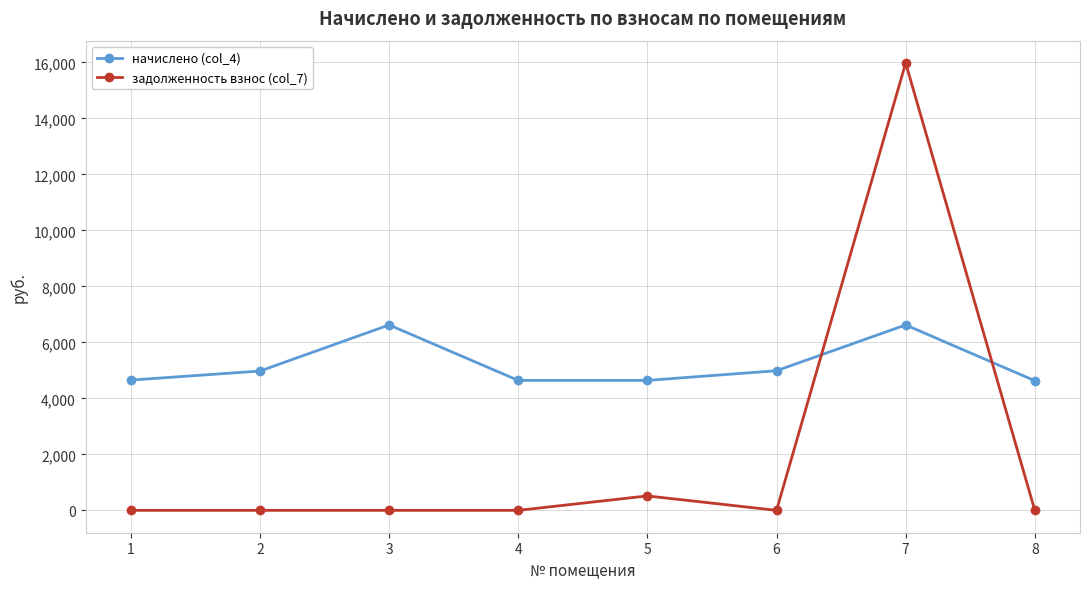

What is the maximum value for задолженность взнос (col_7)?

15980.4